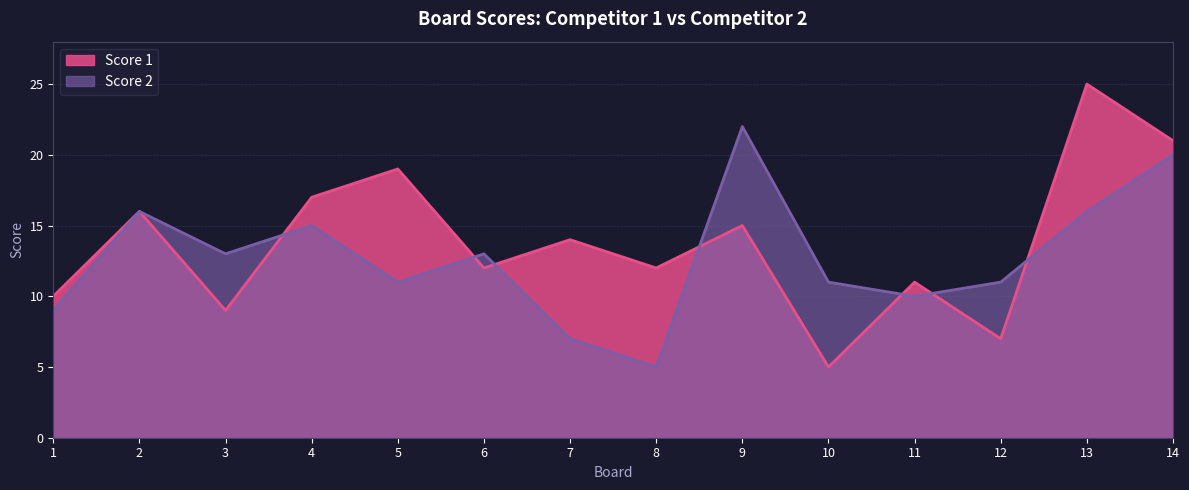

Where does the Score 2 series first go above 13?

2